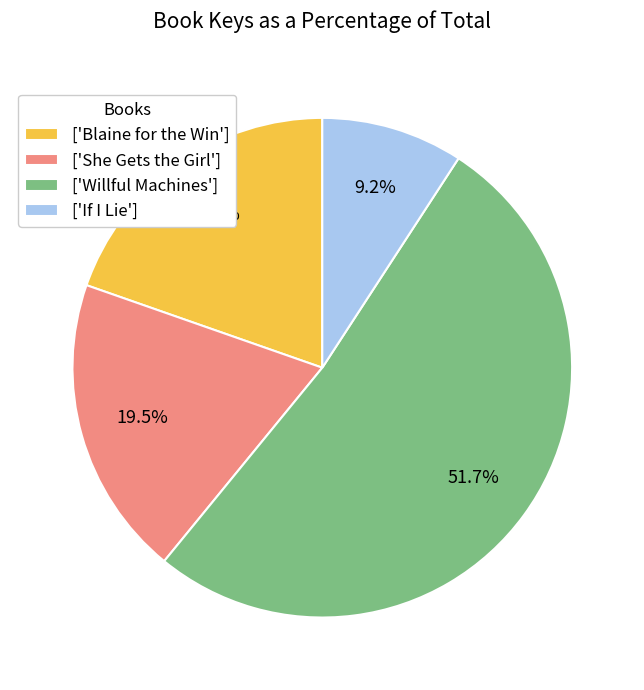

How many slices are in this pie chart?

4